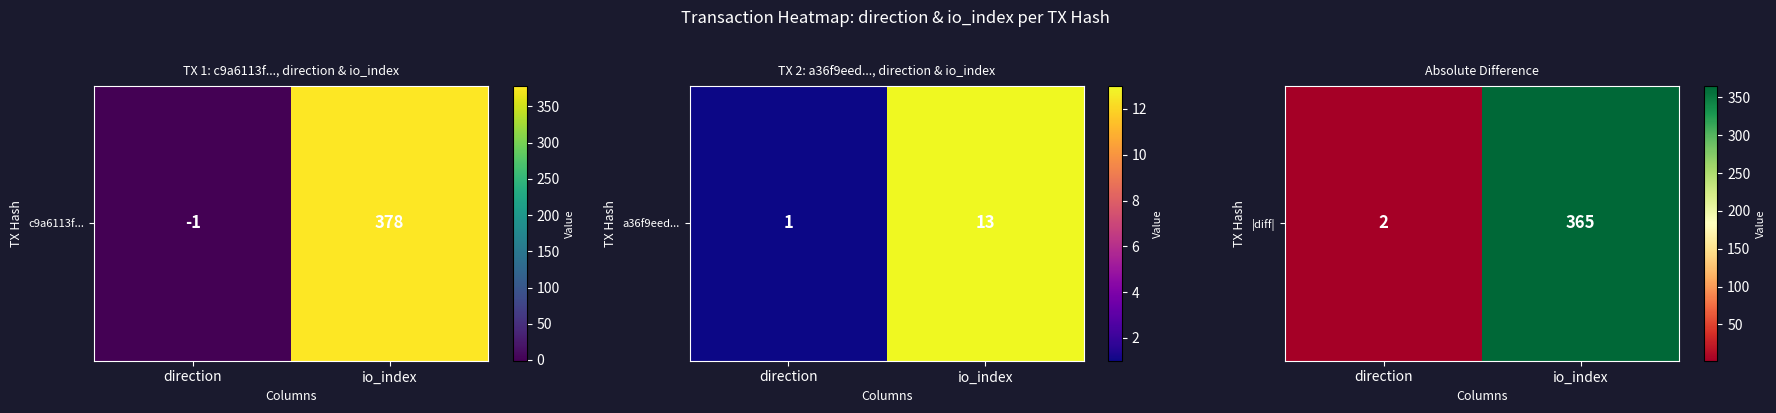

How many values are between 2 and 365?

2